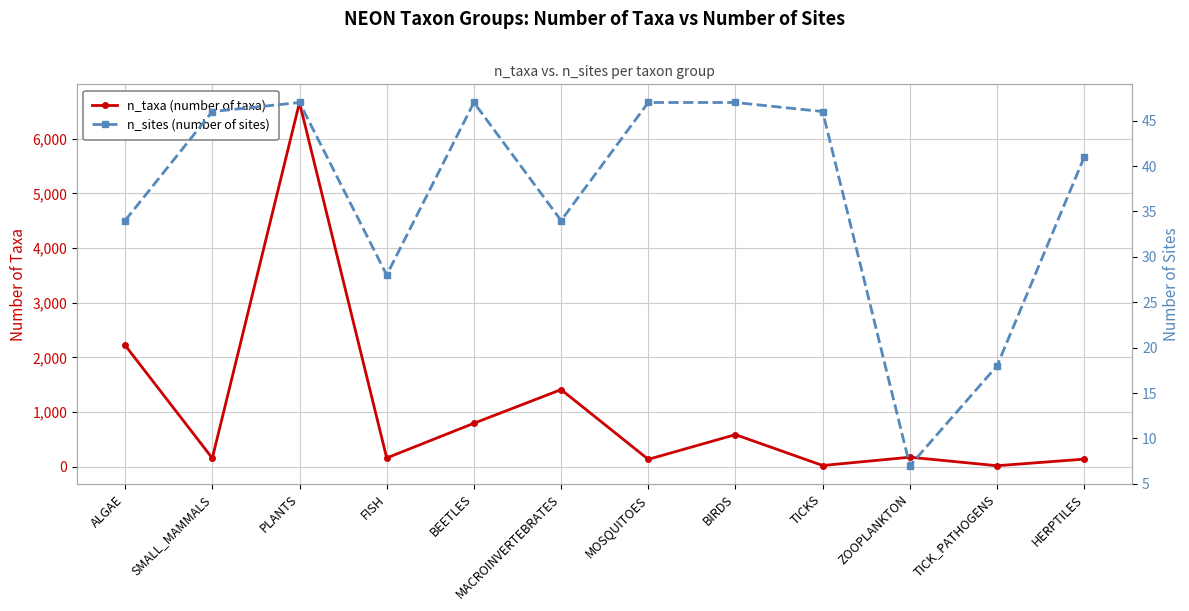

Does the chart display data point markers on the line(s)?

Yes